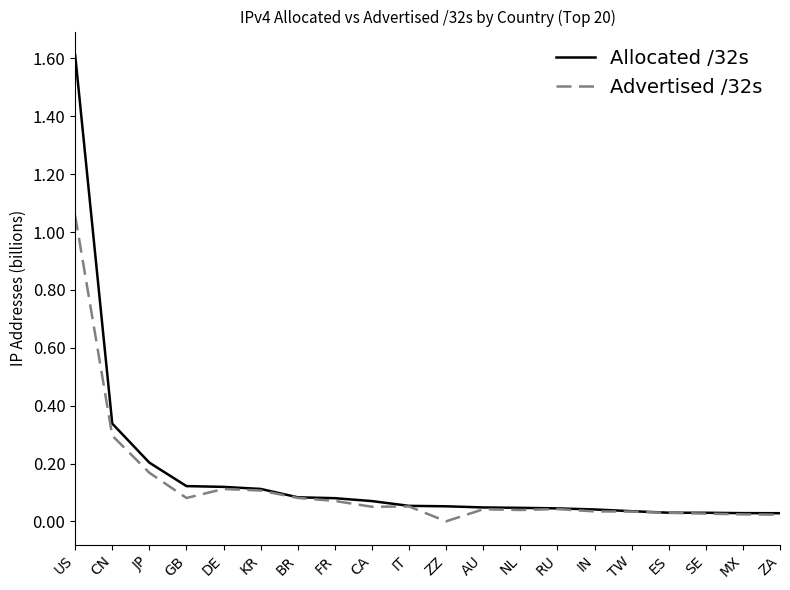

Between GB and IT, which series saw the biggest shift?

Allocated /32s